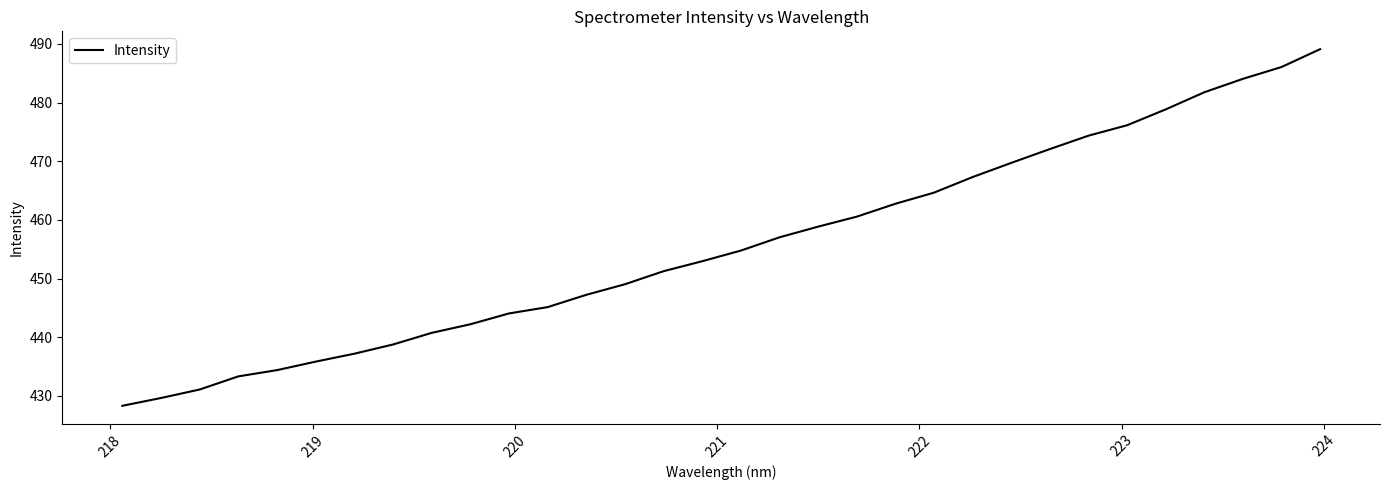

What is the minimum value shown in the chart?

428.3